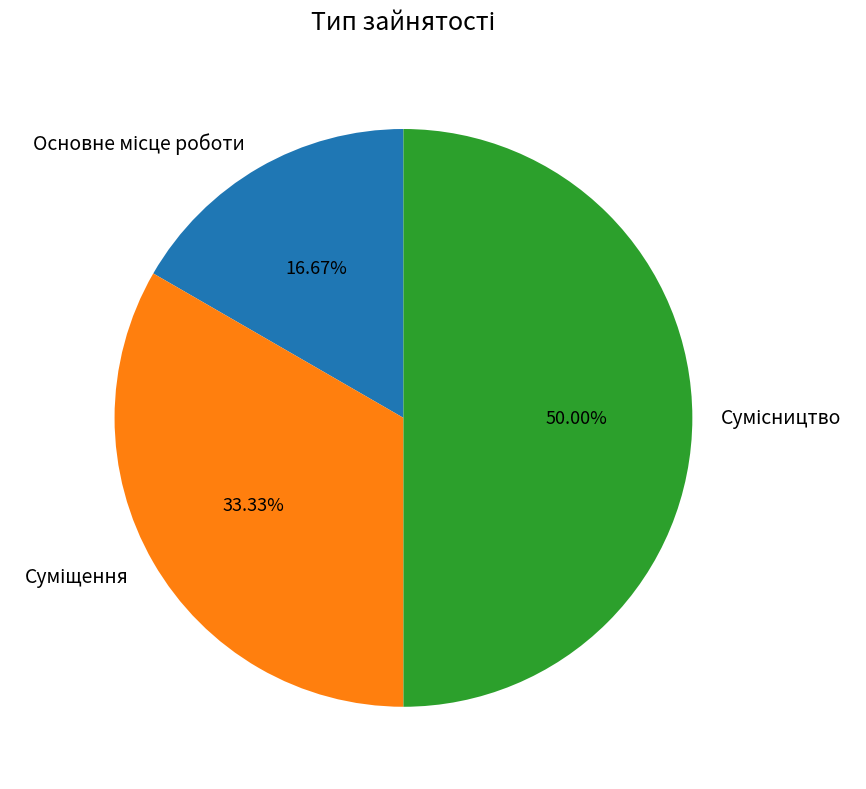

Approximately how many times larger is the value at Сумісництво compared to Основне місце роботи?

3.0